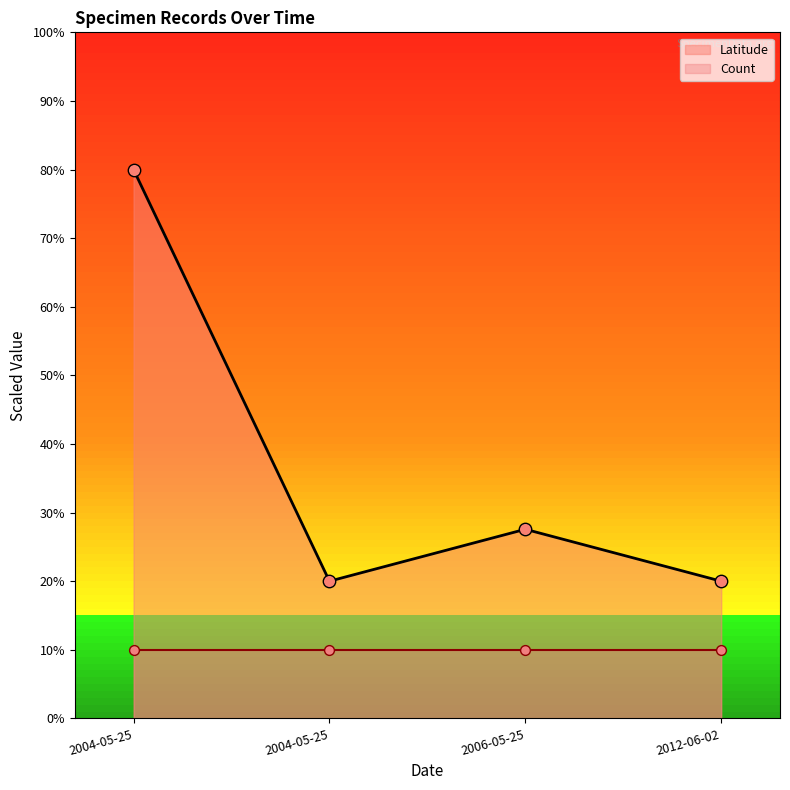

What is the change in value from 2004-05-25 to 2012-06-02?

-60.0